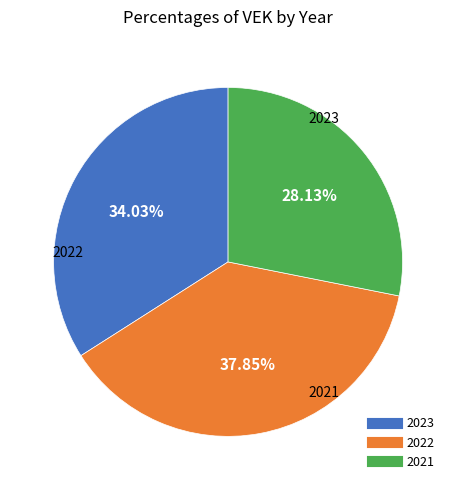

How many segments does this pie chart have?

3